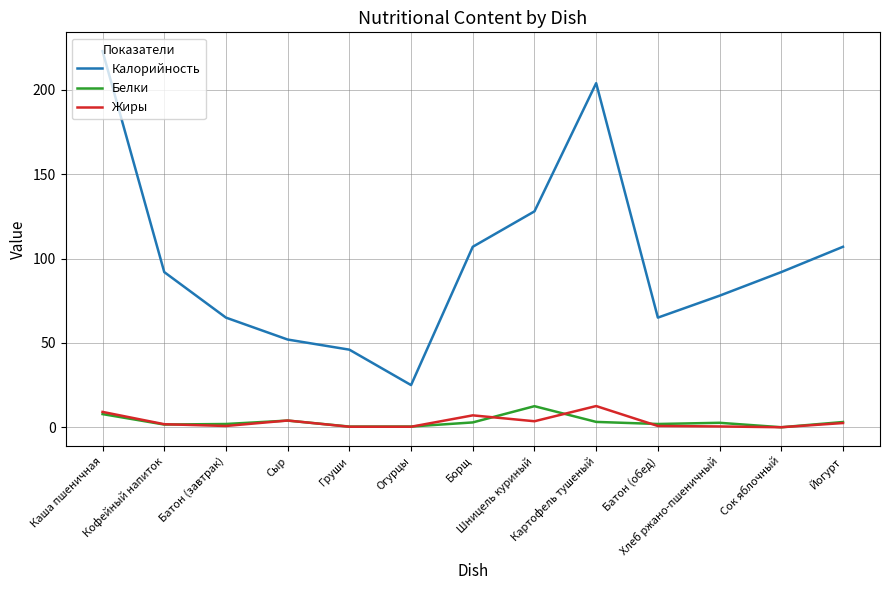

Which series has the widest spread of values?

Калорийность